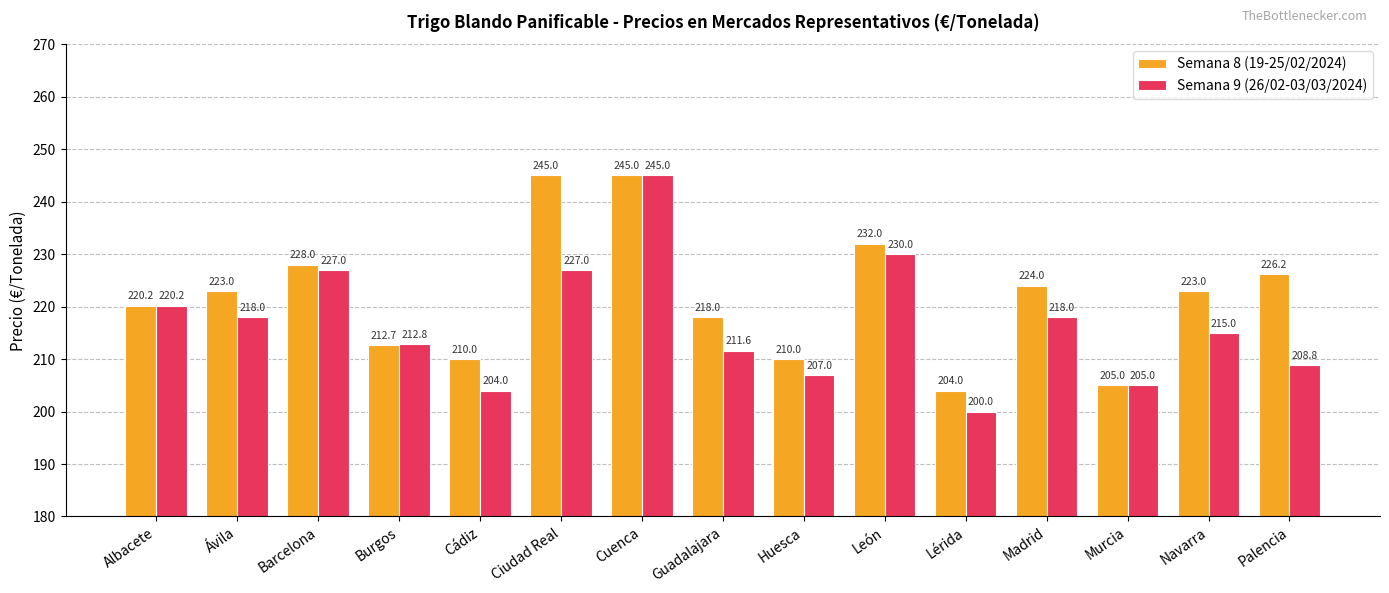

Reading right to left, what are all the values shown in this chart?

Semana 8 (19-25/02/2024): Palencia=226.2	Navarra=223.0	Murcia=205.0	Madrid=224.0	Lérida=204.0	León=232.0	Huesca=210.0	Guadalajara=218.0	Cuenca=245.0	Ciudad Real=245.0	Cádiz=210.0	Burgos=212.7	Barcelona=228.0	Ávila=223.0	Albacete=220.2
Semana 9 (26/02-03/03/2024): Palencia=208.8	Navarra=215.0	Murcia=205.0	Madrid=218.0	Lérida=200.0	León=230.0	Huesca=207.0	Guadalajara=211.6	Cuenca=245.0	Ciudad Real=227.0	Cádiz=204.0	Burgos=212.8	Barcelona=227.0	Ávila=218.0	Albacete=220.2